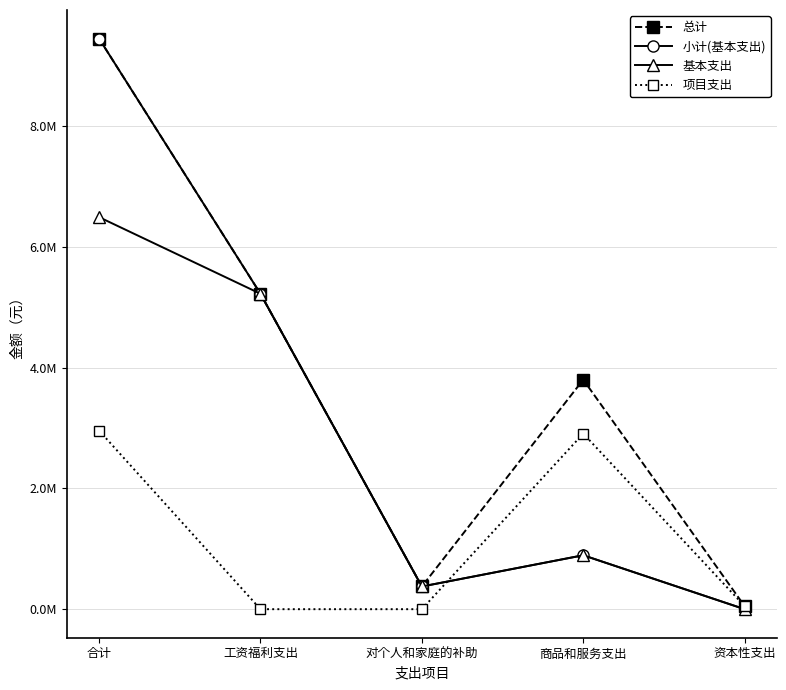

In 基本支出, how many points are lower than both neighbors (excluding endpoints)?

1